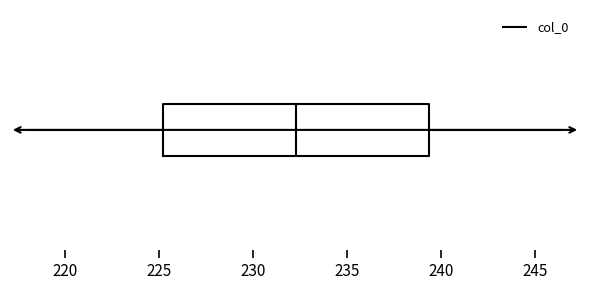

Where does the right whisker of the box end on the x-axis? The values are not printed on the chart, so give them approximately, as read against the axis.

246.5